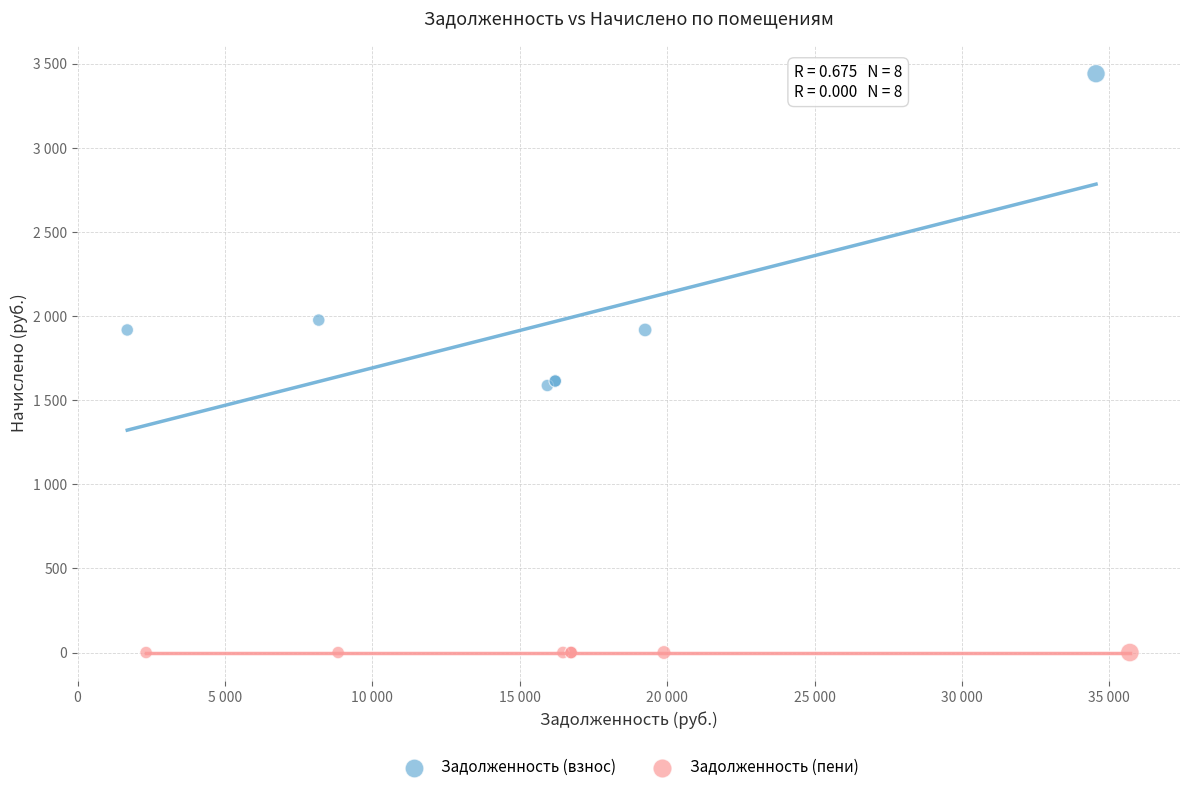

What are all the series names shown in the legend?

Задолженность (взнос), Задолженность (пени)